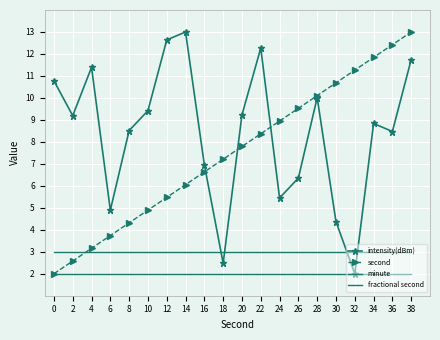

Reading left to right, what are all the values shown in this chart?

intensity(dBm): 0=10.8	2=9.2	4=11.4	6=4.9	8=8.5	10=9.4	12=12.6	14=13.0	16=7.0	18=2.5	20=9.2	22=12.3	24=5.4	26=6.4	28=10.0	30=4.4	32=2.0	34=8.8	36=8.5	38=11.7
second: 0=2.0	2=2.6	4=3.2	6=3.7	8=4.3	10=4.9	12=5.5	14=6.1	16=6.6	18=7.2	20=7.8	22=8.4	24=8.9	26=9.5	28=10.1	30=10.7	32=11.3	34=11.8	36=12.4	38=13.0
minute: 0=3.0	2=3.0	4=3.0	6=3.0	8=3.0	10=3.0	12=3.0	14=3.0	16=3.0	18=3.0	20=3.0	22=3.0	24=3.0	26=3.0	28=3.0	30=3.0	32=3.0	34=3.0	36=3.0	38=3.0
fractional second: 0=2.0	2=2.0	4=2.0	6=2.0	8=2.0	10=2.0	12=2.0	14=2.0	16=2.0	18=2.0	20=2.0	22=2.0	24=2.0	26=2.0	28=2.0	30=2.0	32=2.0	34=2.0	36=2.0	38=2.0